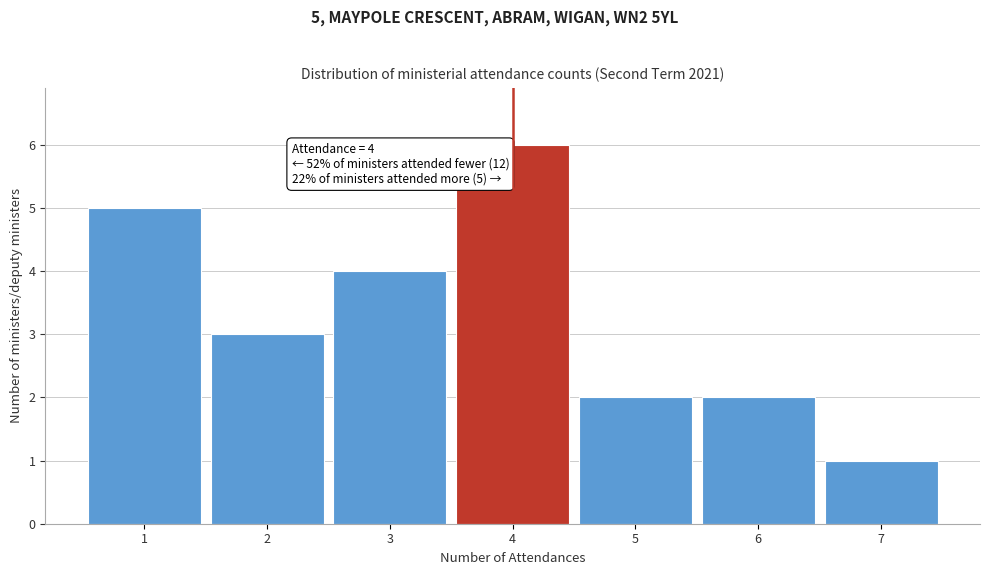

Over which range of the x-axis is the bar tallest?

3.5 to 4.5